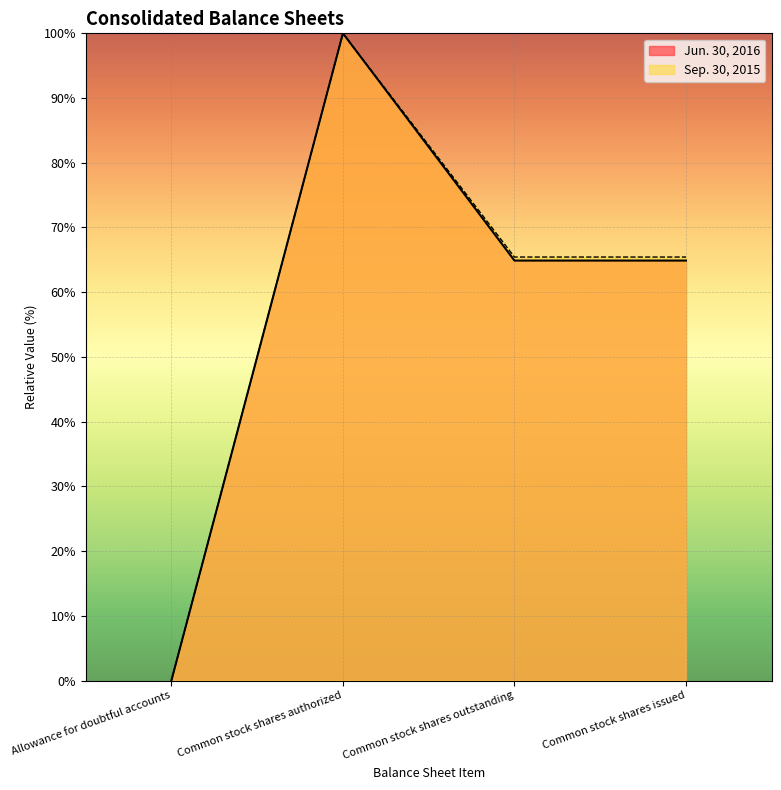

Reading left to right, list all the values displayed in this chart.

Jun. 30, 2016: Allowance for doubtful accounts=0.0	Common stock shares authorized=100.0	Common stock shares outstanding=64.9	Common stock shares issued=64.9
Sep. 30, 2015: Allowance for doubtful accounts=0.0	Common stock shares authorized=100.0	Common stock shares outstanding=65.4	Common stock shares issued=65.4